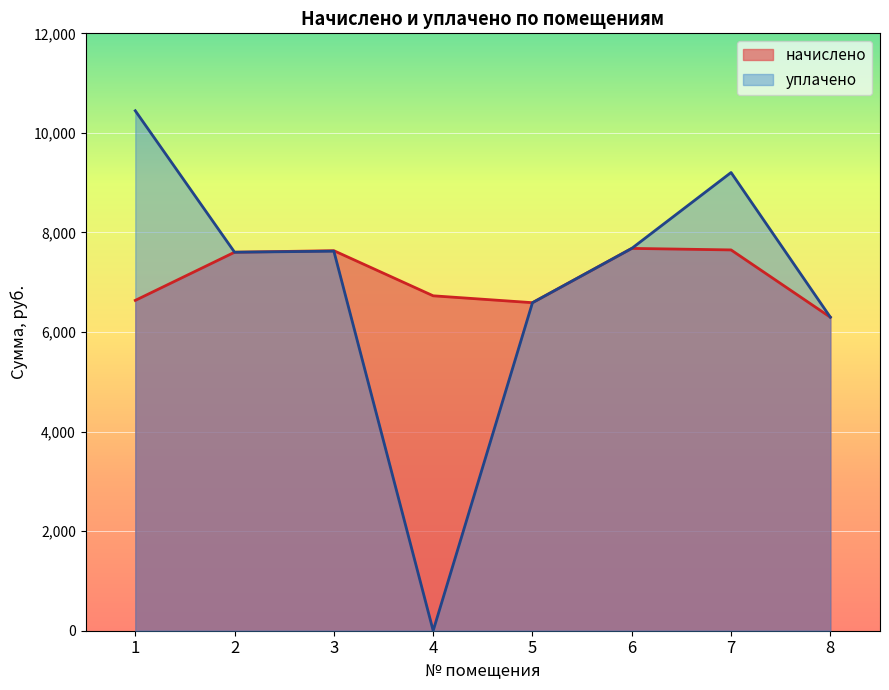

Reading left to right, extract all data points from this chart.

начислено: 6635.5	7603.2	7633.9	6727.7	6589.4	7680.0	7649.3	6297.6
уплачено: 10445.0	7603.2	7624.0	0.0	6589.4	7680.0	9204.3	6297.6